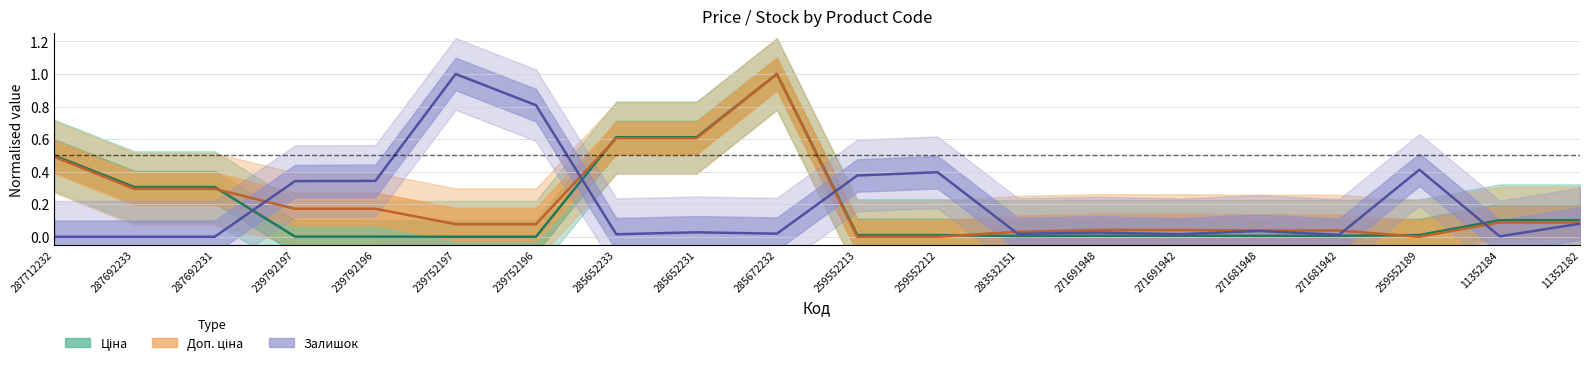

What is the value of the Ціна point at the 10th from the left?

1.0